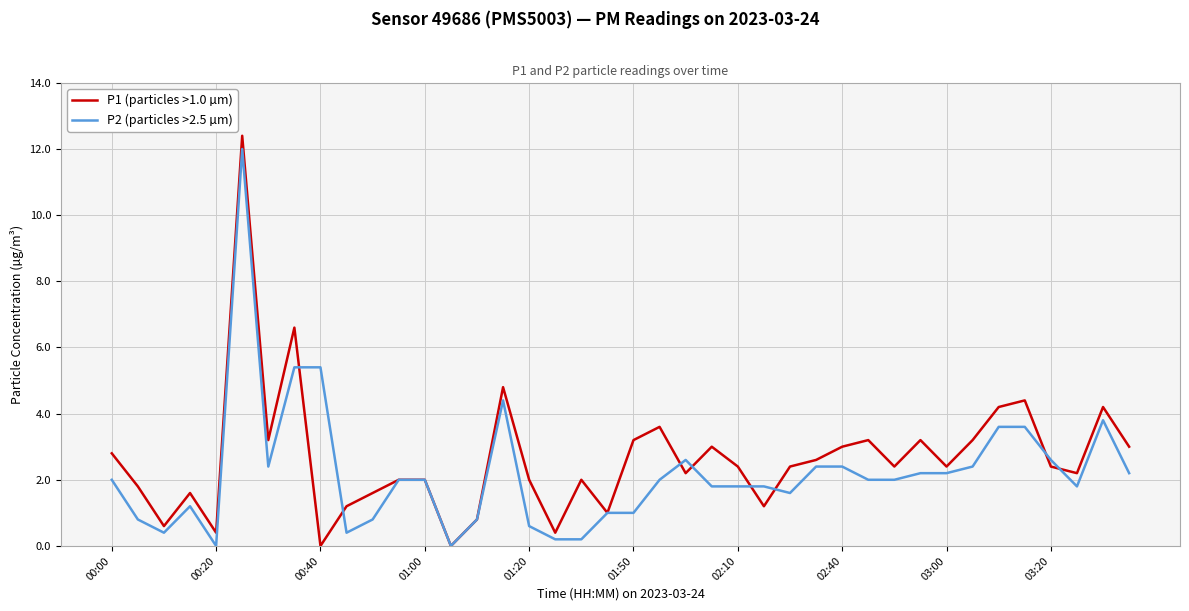

Reading left to right, extract all data points from this chart.

P1 (particles >1.0 µm): 2.8	1.8	0.6	1.6	0.4	12.4	3.2	6.6	0.0	1.2	1.6	2.0	2.0	0.0	0.8	4.8	2.0	0.4	2.0	1.0	3.2	3.6	2.2	3.0	2.4	1.2	2.4	2.6	3.0	3.2	2.4	3.2	2.4	3.2	4.2	4.4	2.4	2.2	4.2	3.0
P2 (particles >2.5 µm): 2.0	0.8	0.4	1.2	0.0	12.0	2.4	5.4	5.4	0.4	0.8	2.0	2.0	0.0	0.8	4.4	0.6	0.2	0.2	1.0	1.0	2.0	2.6	1.8	1.8	1.8	1.6	2.4	2.4	2.0	2.0	2.2	2.2	2.4	3.6	3.6	2.6	1.8	3.8	2.2